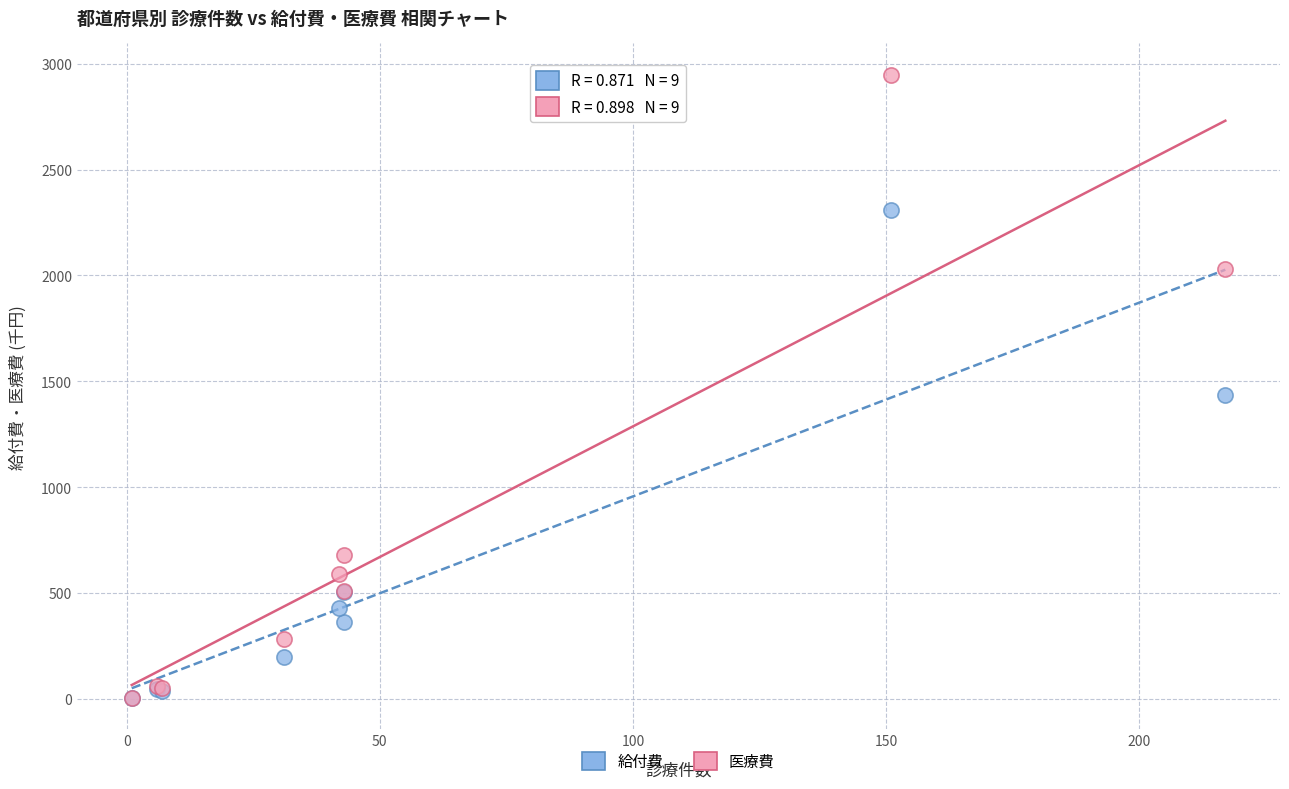

Across all series, what Y value is closest to 1475?

1433.1